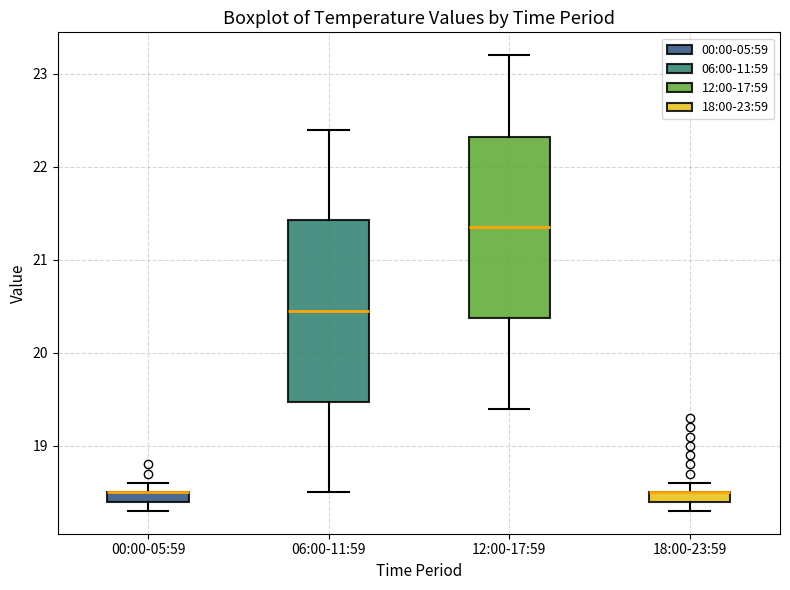

Where does the upper whisker of the box for 18:00-23:59 end on the y-axis? The values are not printed on the chart, so give them approximately, as read against the axis.

18.6